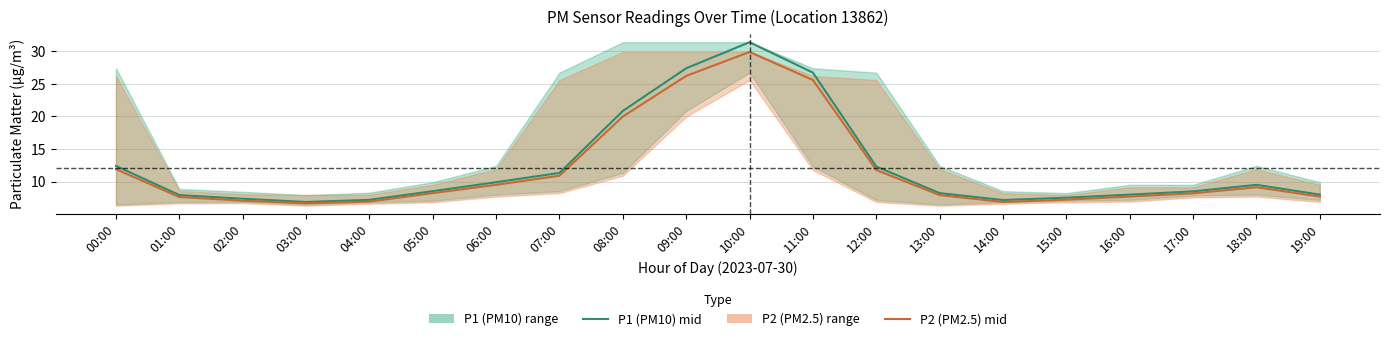

How many values in the P1 (PM10) mid series are below 8?

6